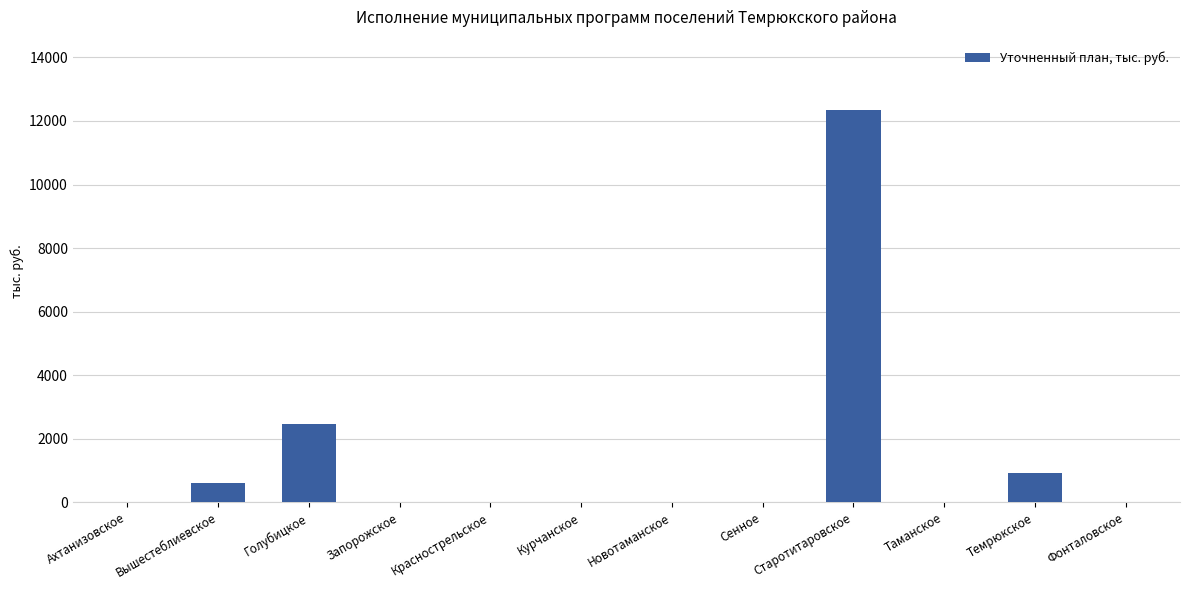

Reading right to left, what are all the values shown in this chart?

Фонталовское=0.0	Темрюкское=914.6	Таманское=0.0	Старотитаровское=12337.4	Сенное=0.0	Новотаманское=0.0	Курчанское=0.0	Краснострельское=0.0	Запорожское=0.0	Голубицкое=2469.5	Вышестеблиевское=600.0	Ахтанизовское=0.0